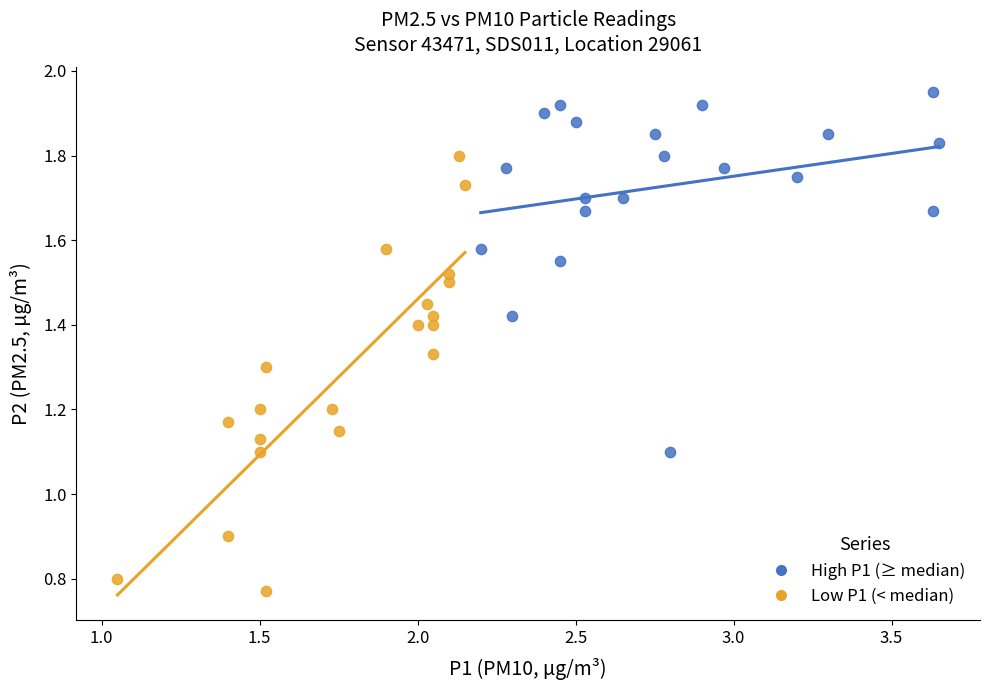

Which series reaches the maximum Y coordinate?

High P1 (≥ median)